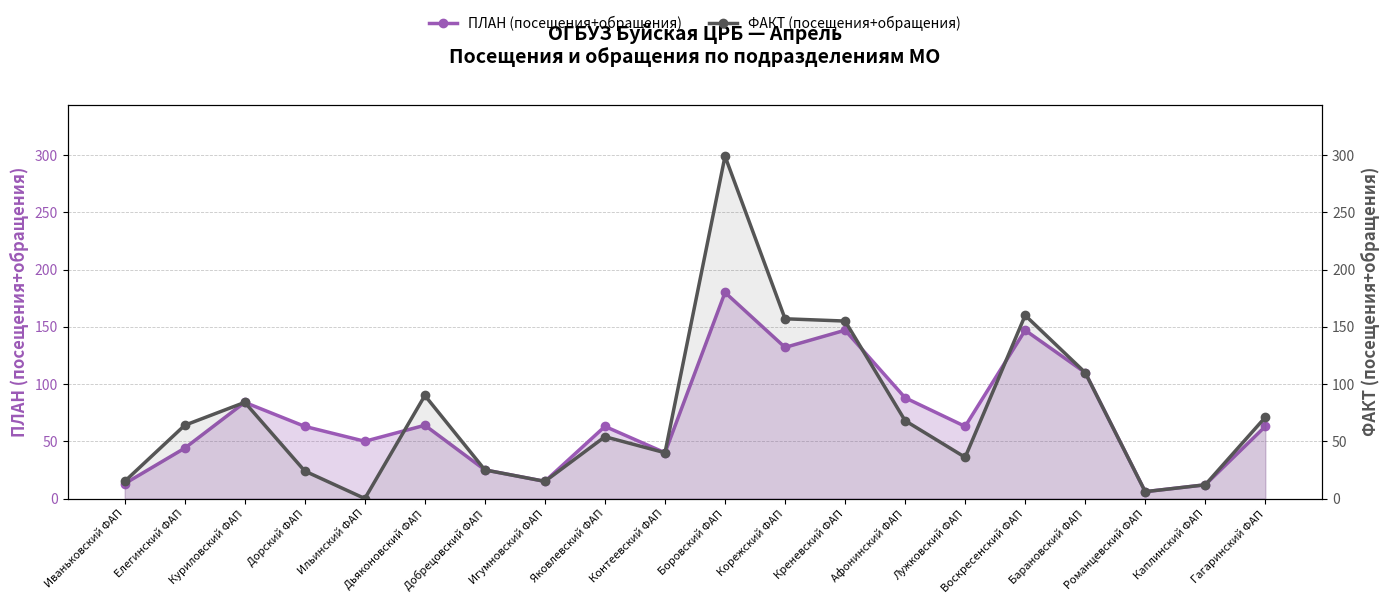

Rank the series by their maximum value, from lowest to highest.

ПЛАН (посещения+обращения), ФАКТ (посещения+обращения)